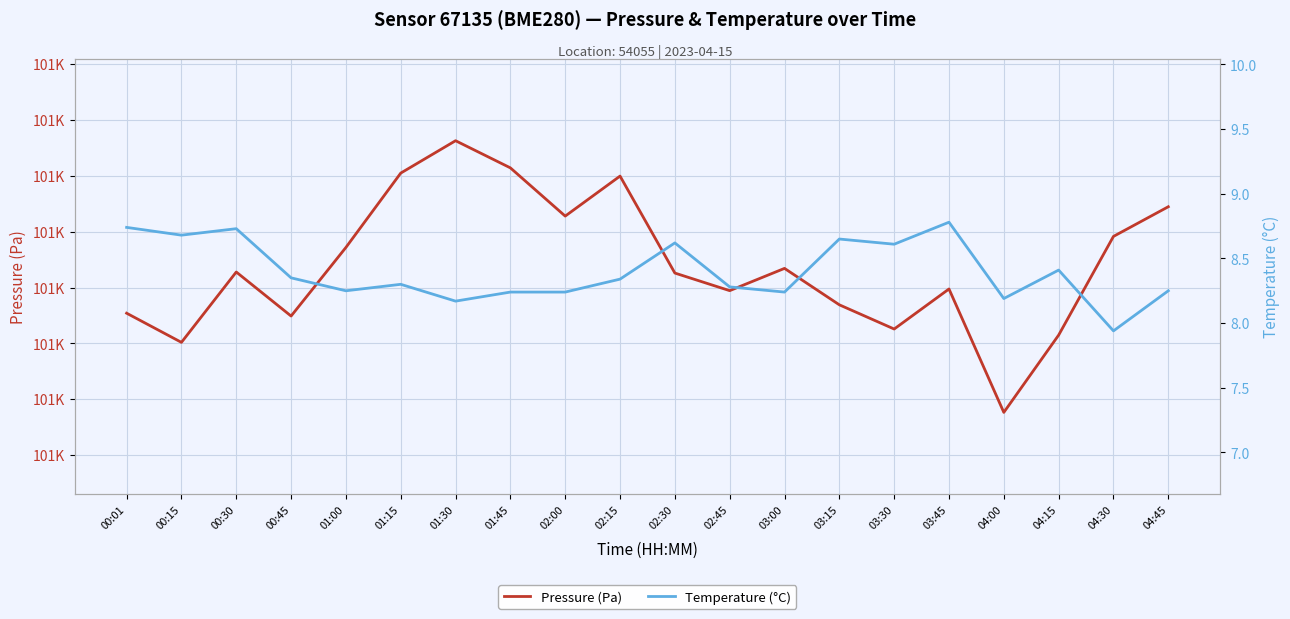

How many lines are shown in the chart?

2